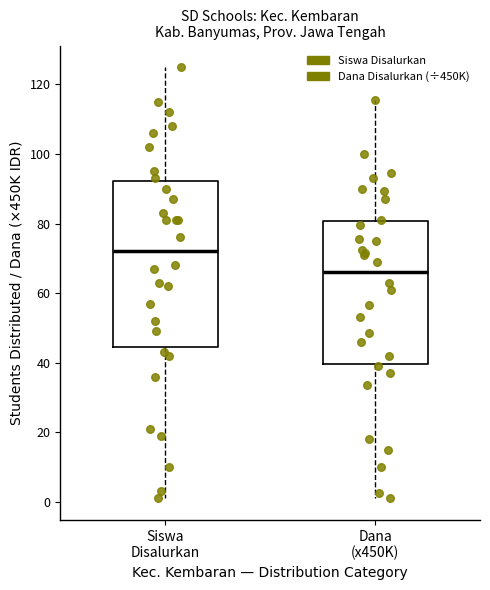

Which box is the tallest, from its lower edge to its upper edge?

Siswa Disalurkan